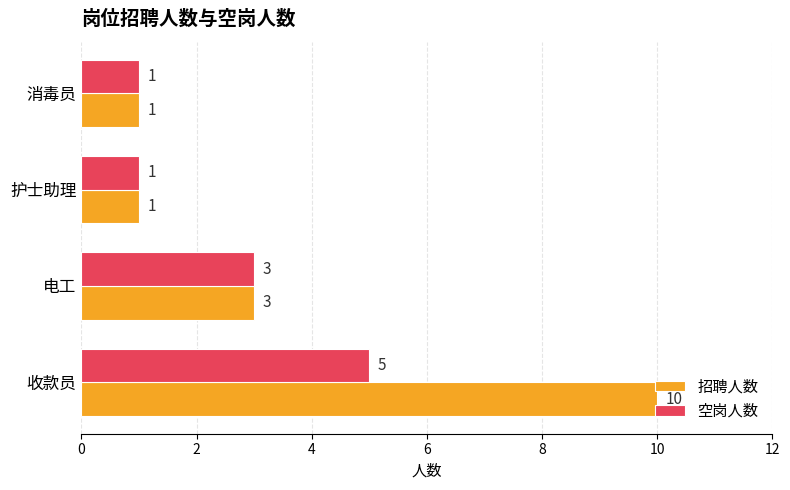

What is the maximum value shown in the chart?

10